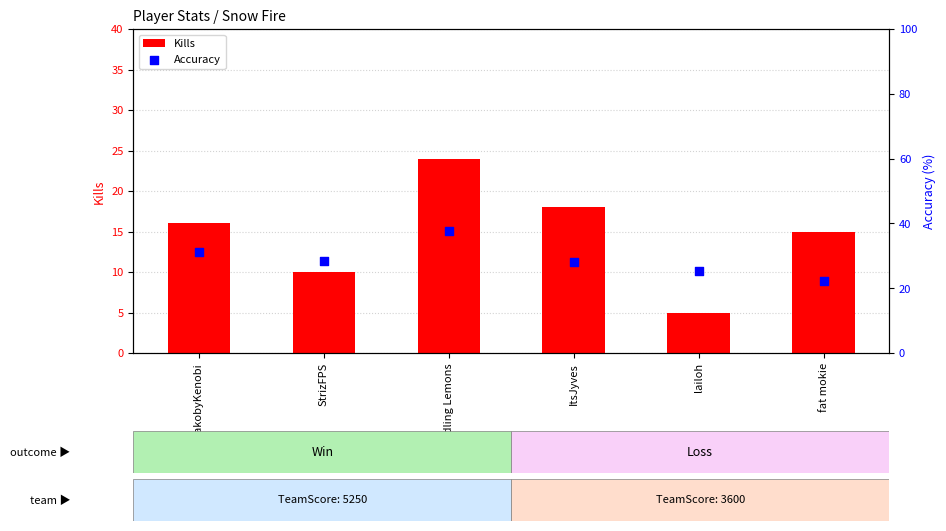

What are all the series names shown in the legend?

Kills, Accuracy